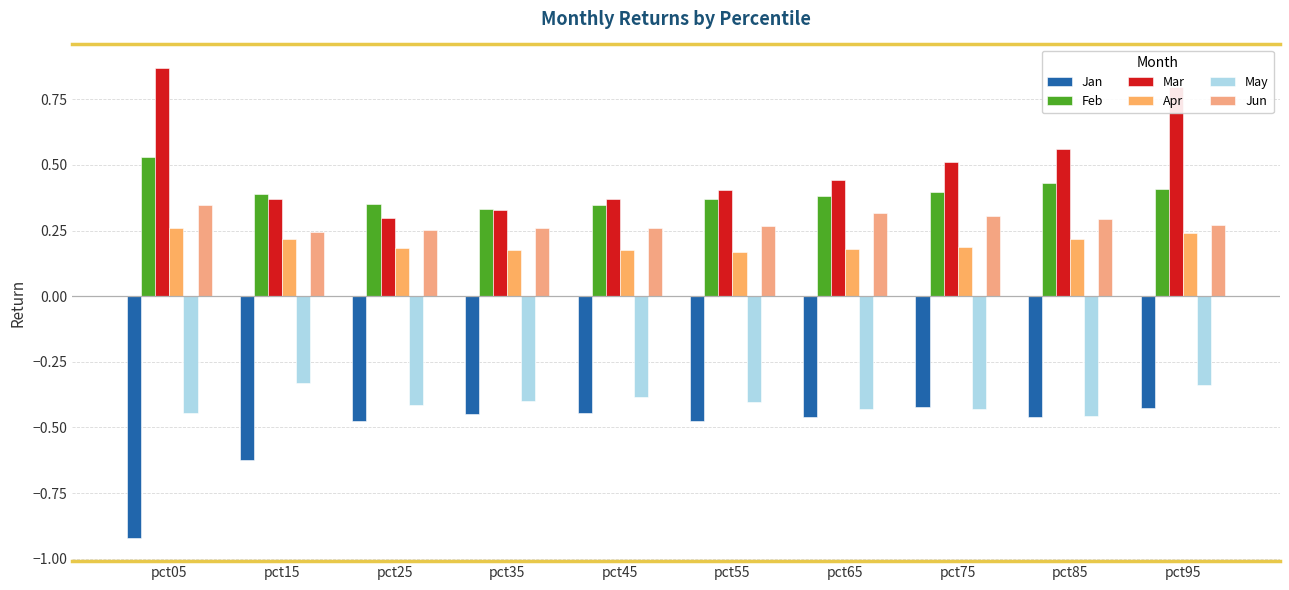

Rank the series at pct35 from highest to lowest value.

Feb, Mar, Jun, Apr, May, Jan